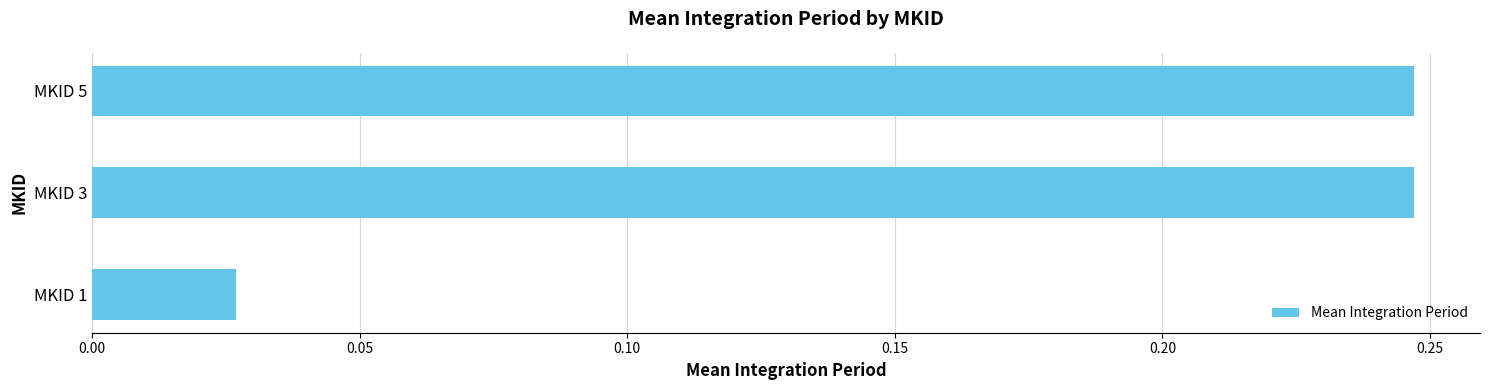

At which label is the value closest to 0?

MKID 1